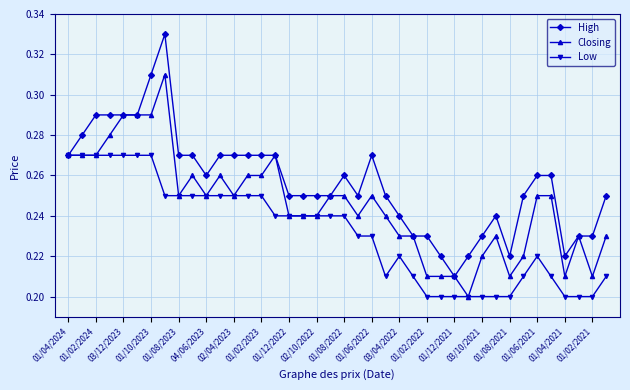

Which series has the widest spread of values?

High